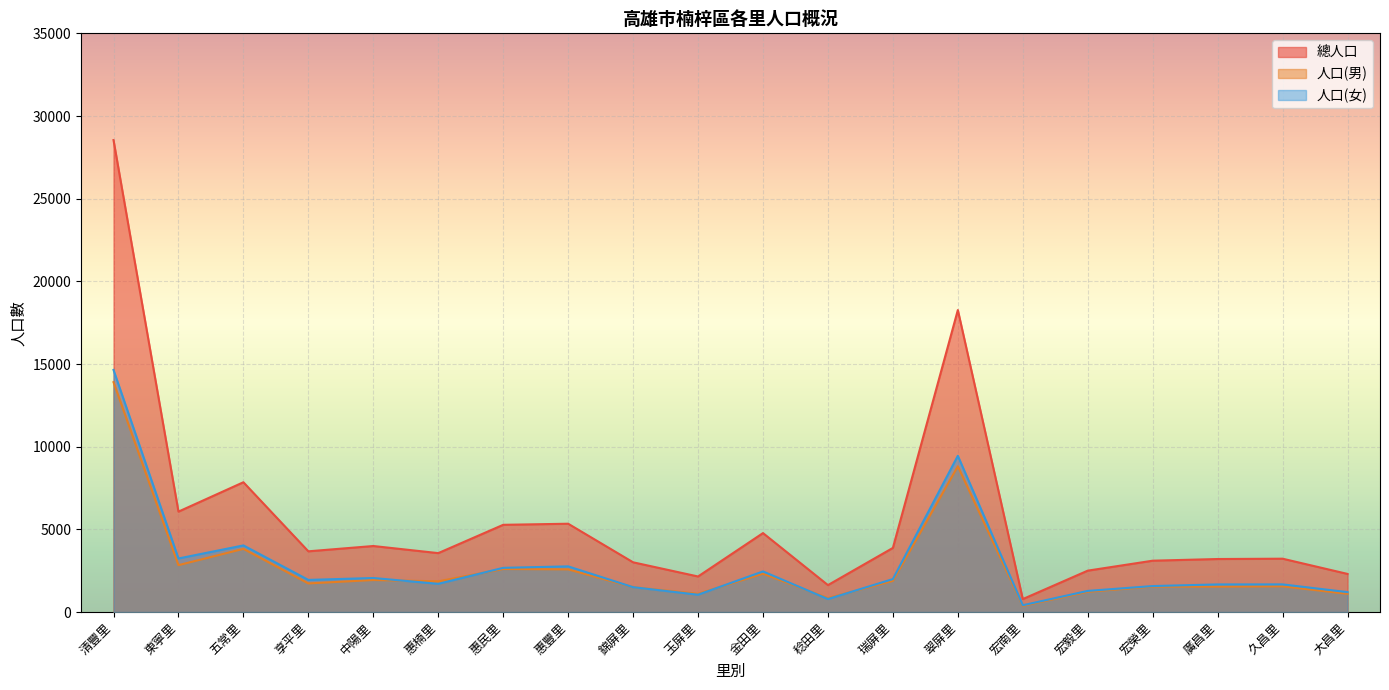

What is the label of the 14th point from the right?

惠民里